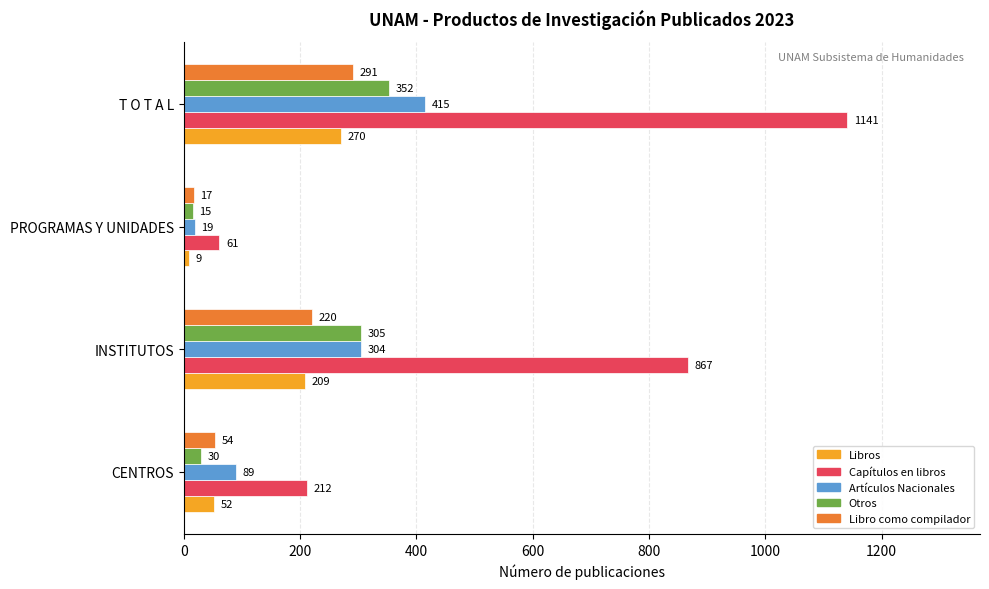

Where is Capítulos en libros nearest to the value 601?

INSTITUTOS